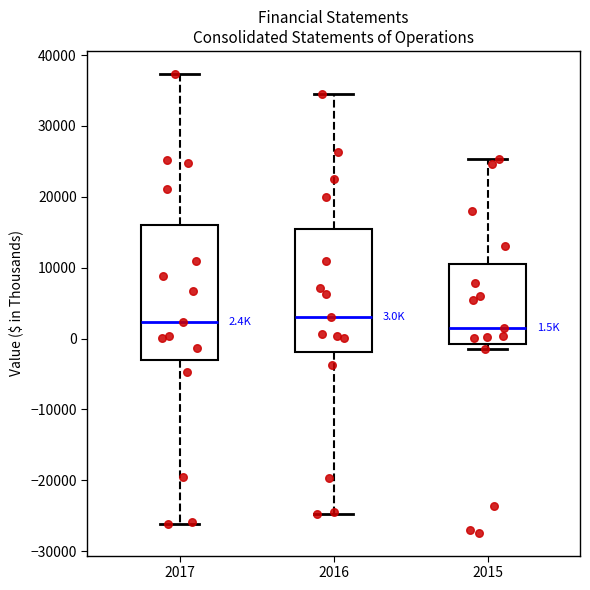

Which box is the tallest, from its lower edge to its upper edge?

2017